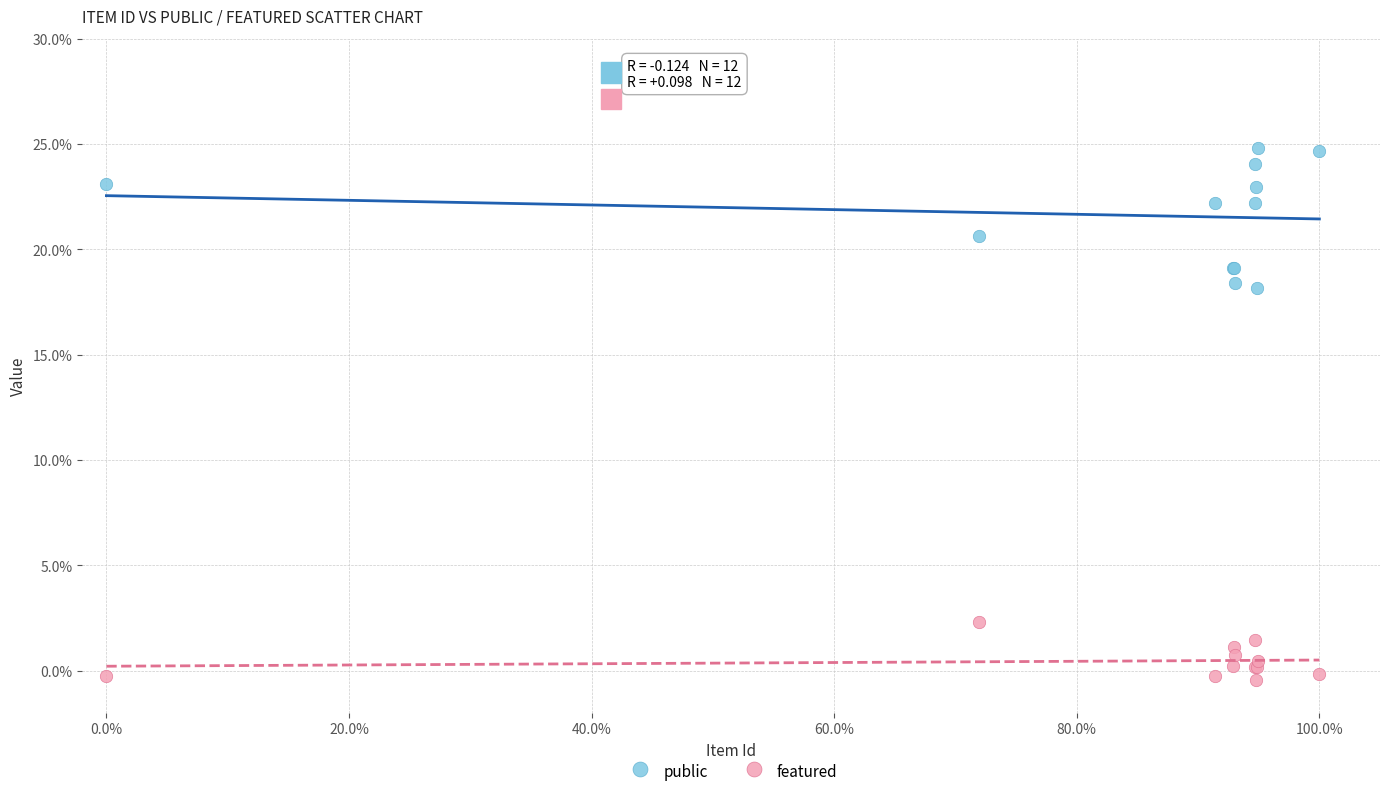

In the public series, what Y value is closest to 21?

20.6